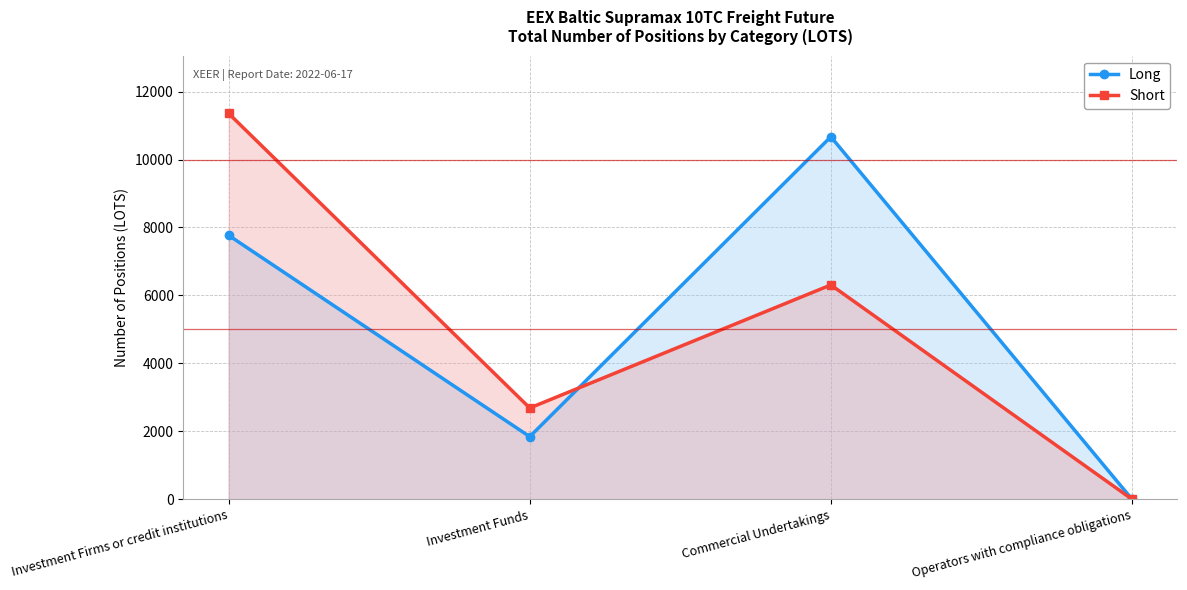

At which label does Short first exceed 6309?

Investment Firms or credit institutions